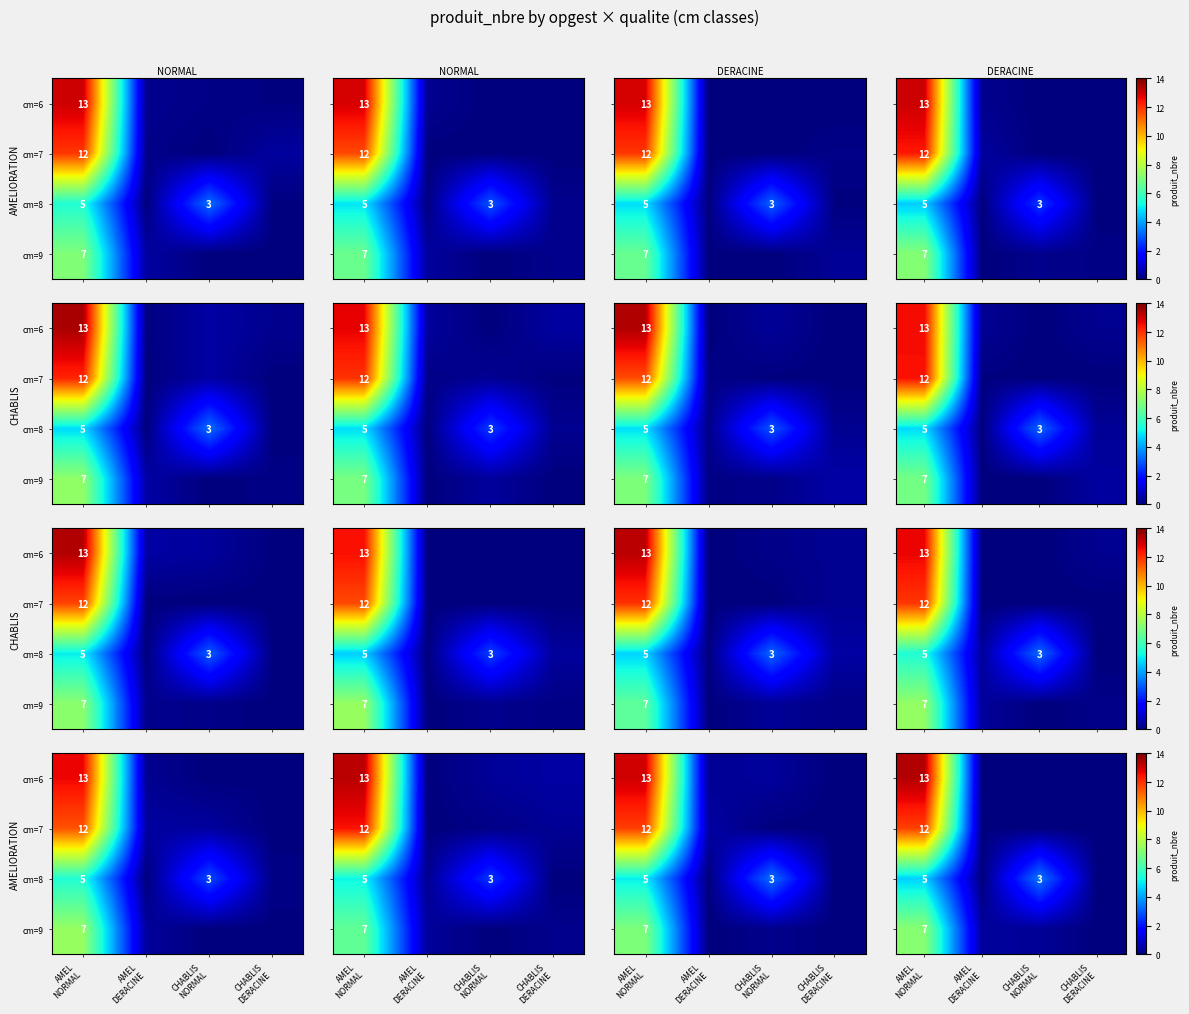

Which series has the largest range (max minus min)?

row_0